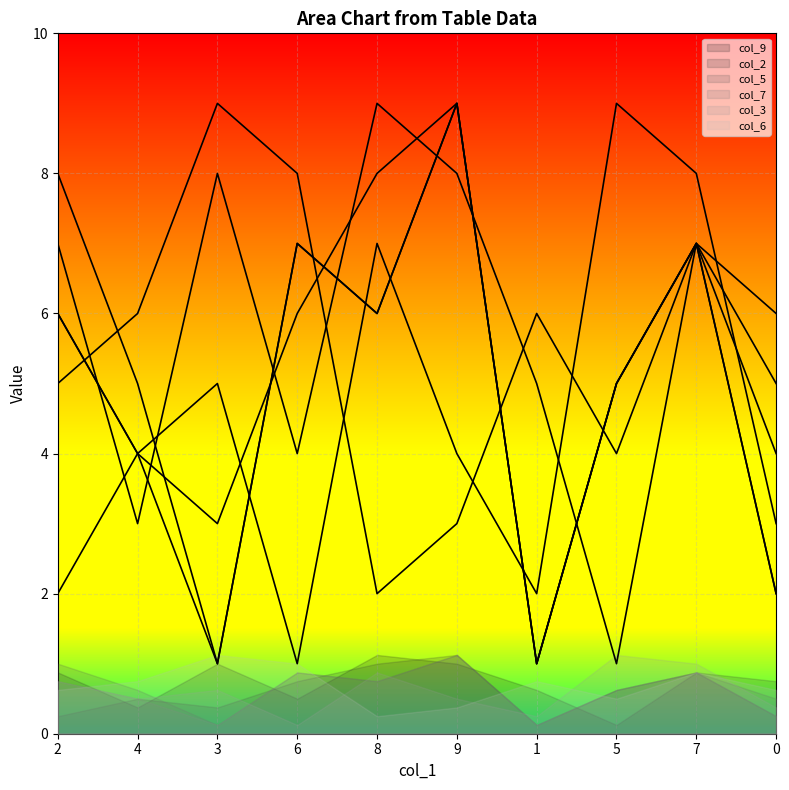

True or false: col_3 and col_5 cross at least once.

True